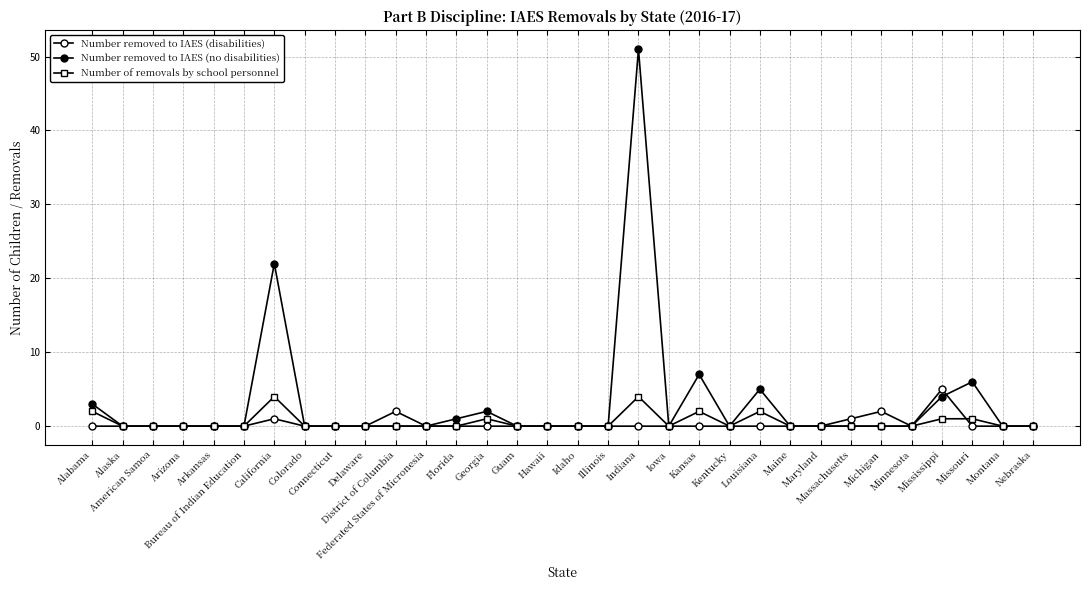

How many lines are shown in the chart?

3